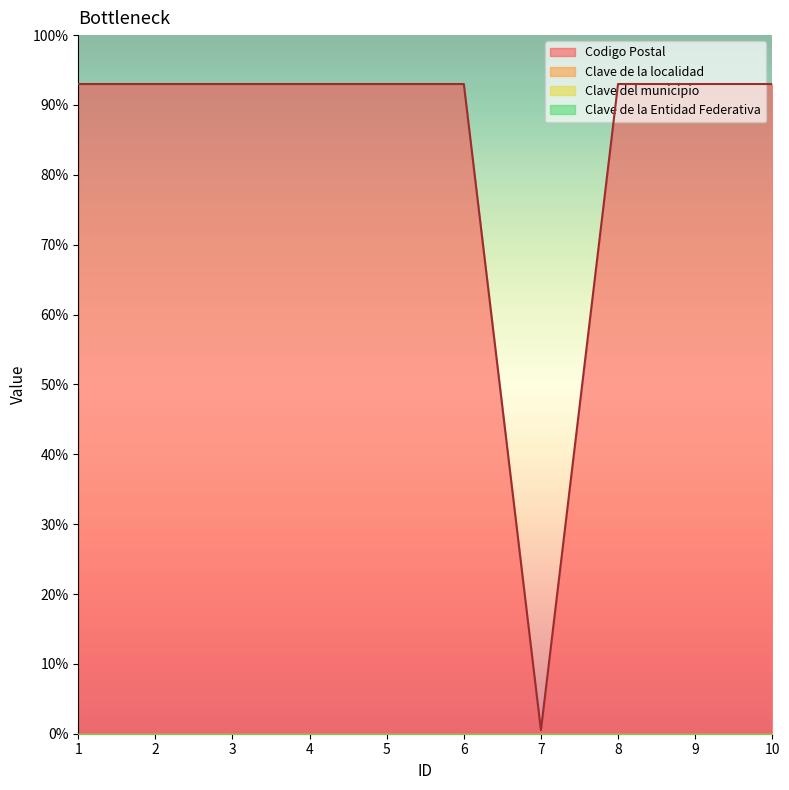

How many categories are shown in the chart?

10